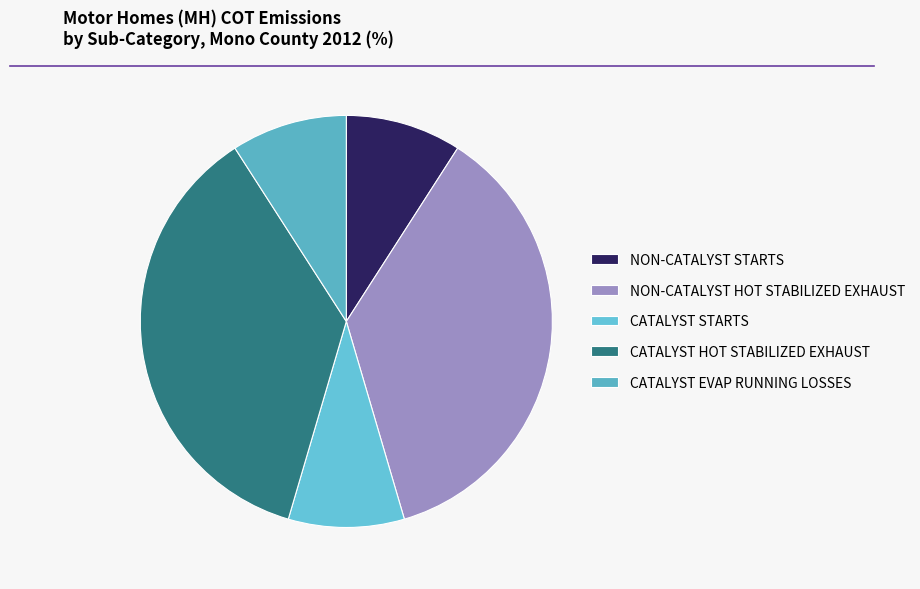

Which slice is the largest?

NON-CATALYST HOT STABILIZED EXHAUST